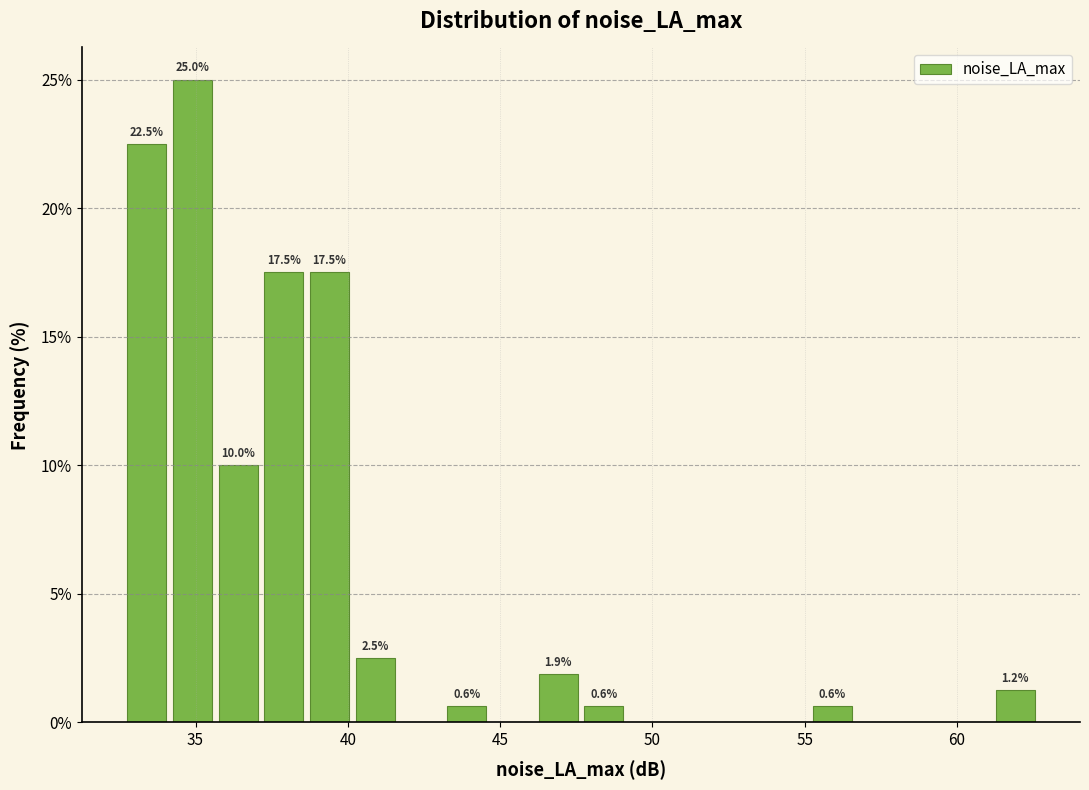

Around what value on the x-axis is the tallest bar? Give the approximate position of its centre, as read against the axis.

35.0